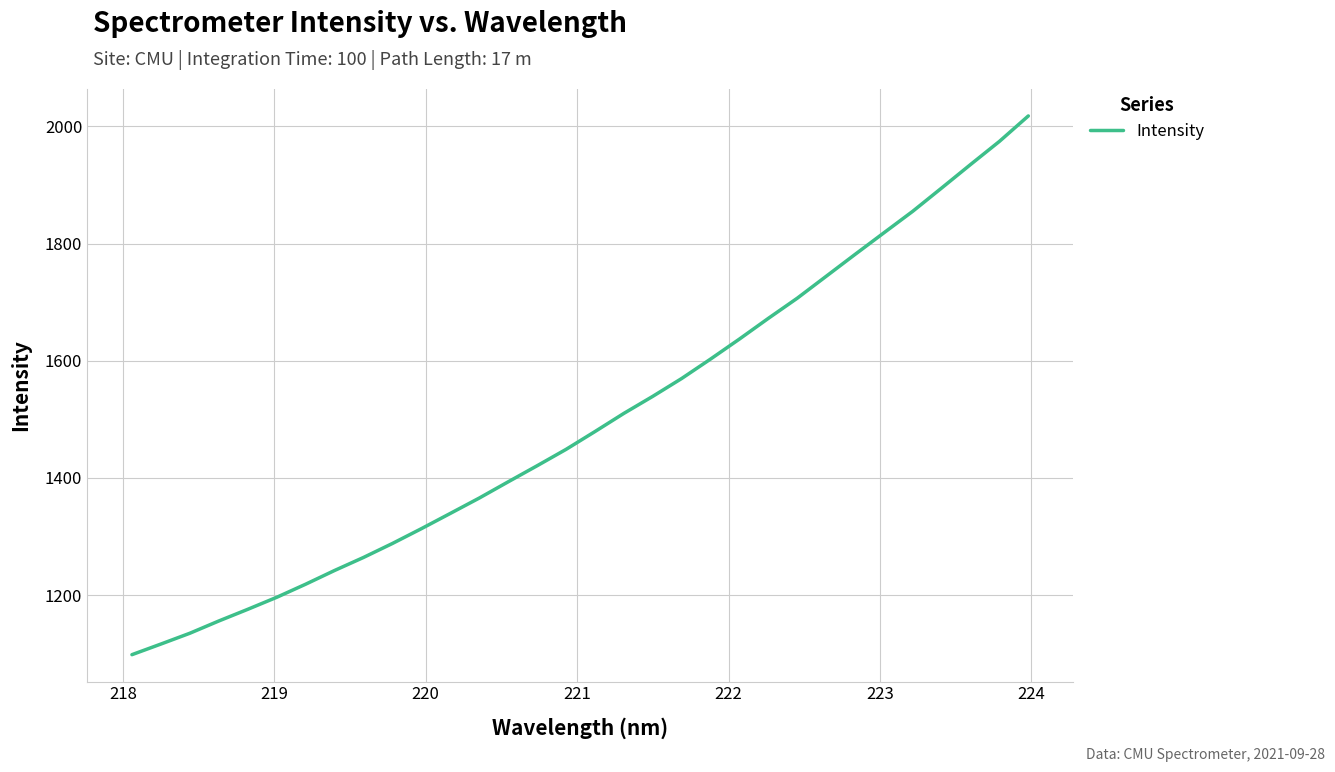

What is the greatest value displayed?

2017.8